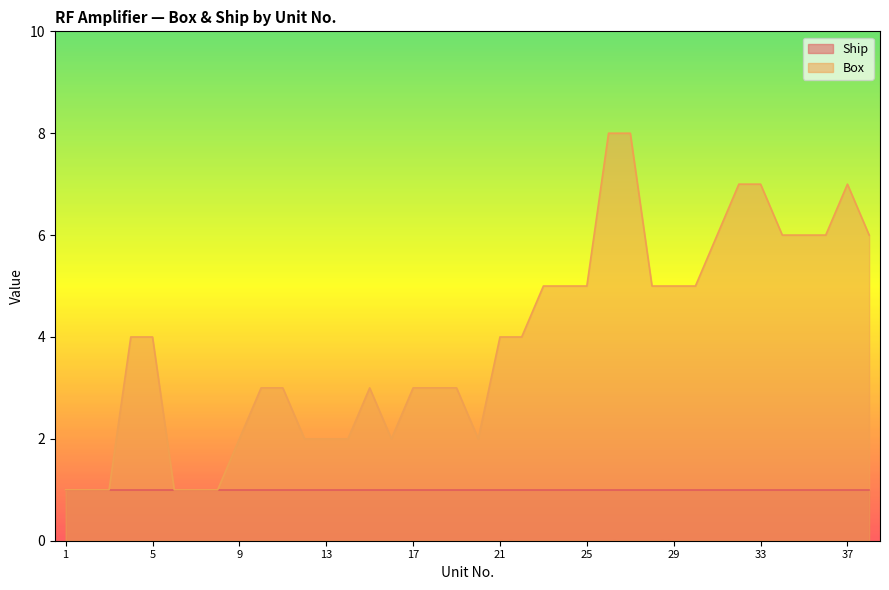

What is the change in value from 14 to 17?

+1